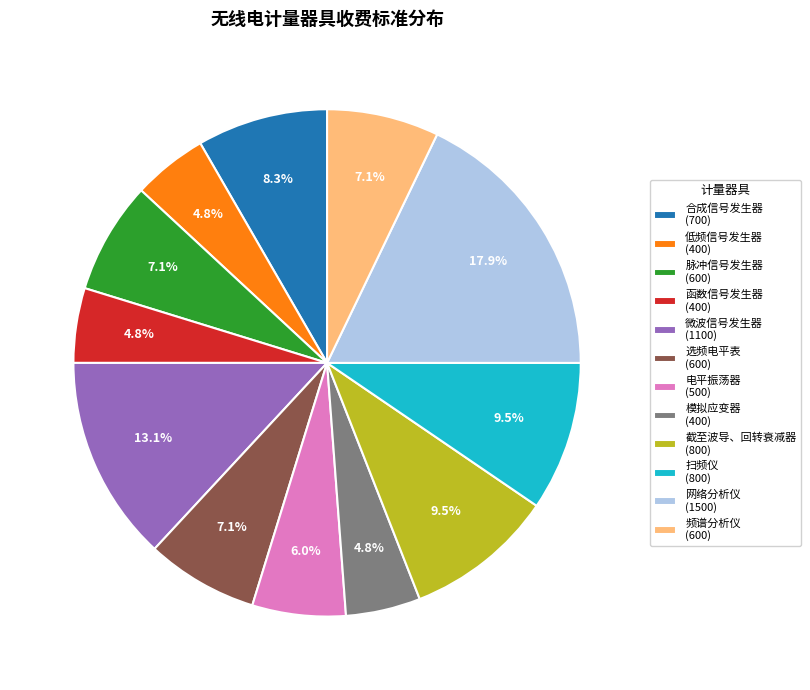

How many segments does this pie chart have?

12